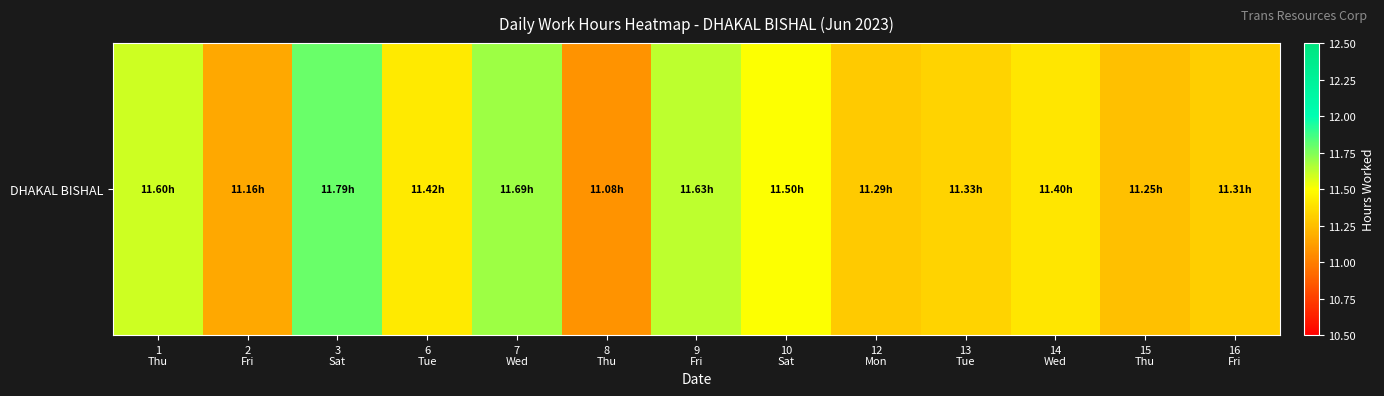

What is the maximum value shown in the chart?

11.8